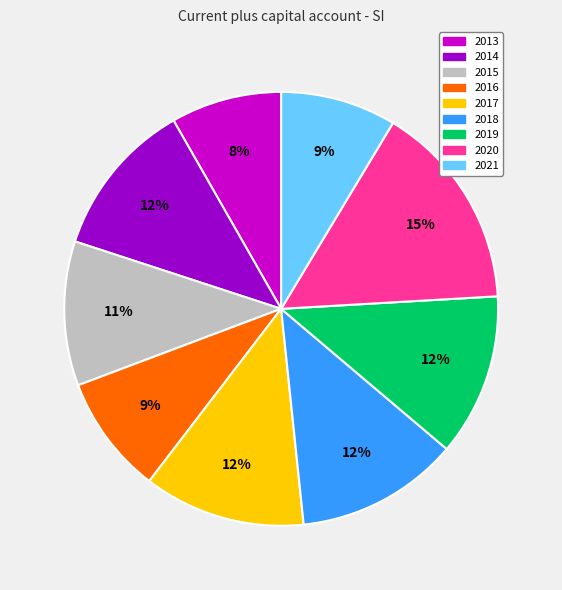

Which slice is the largest?

2020